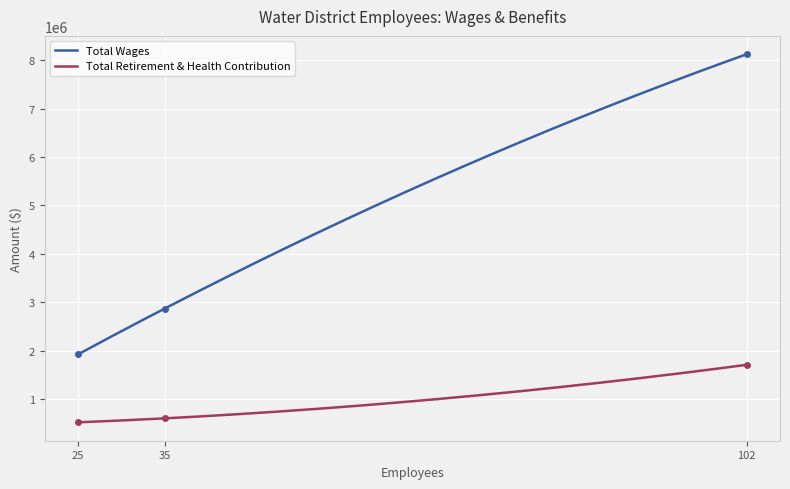

Reading left to right, transcribe all the data shown in this chart.

Total Wages: 25=1921452.4	35=2869877.0	102=8119827.0
Total Retirement & Health Contribution: 25=519572.0	35=601802.0	102=1706722.0